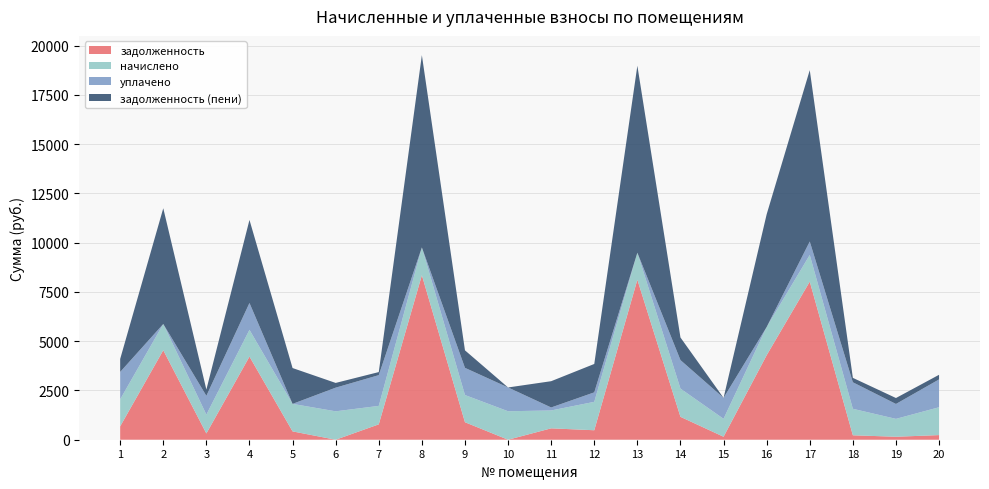

Reading left to right, what are all the values shown in this chart?

задолженность: 1=679.8	2=4543.2	3=317.8	4=4220.8	5=422.9	6=0.0	7=780.7	8=8352.0	9=888.2	10=0.0	11=578.2	12=481.1	13=8121.6	14=1162.7	15=151.0	16=4289.1	17=8025.6	18=225.4	19=151.3	20=235.4
начислено: 1=1370.5	2=1331.6	3=955.8	4=1357.6	5=1396.4	6=1441.8	7=936.4	8=1409.4	9=1380.2	10=1445.0	11=907.2	12=1441.8	13=1370.5	14=1432.1	15=910.4	16=1432.1	17=1354.3	18=1344.6	19=907.2	20=1412.6
уплачено: 1=1389.0	2=0.0	3=955.0	4=1363.0	5=0.0	6=1200.9	7=1561.0	8=0.0	9=1380.0	10=1208.0	11=152.0	12=481.9	13=0.0	14=1446.7	15=1062.0	16=0.0	17=682.0	18=1346.0	19=756.8	20=1412.6
задолженность (пени): 1=661.4	2=5874.8	3=318.6	4=4215.4	5=1819.3	6=240.3	7=156.1	8=9761.4	9=888.4	10=0.0	11=1333.4	12=1441.0	13=9492.1	14=1148.1	15=0.0	16=5721.2	17=8697.9	18=224.0	19=301.6	20=235.4